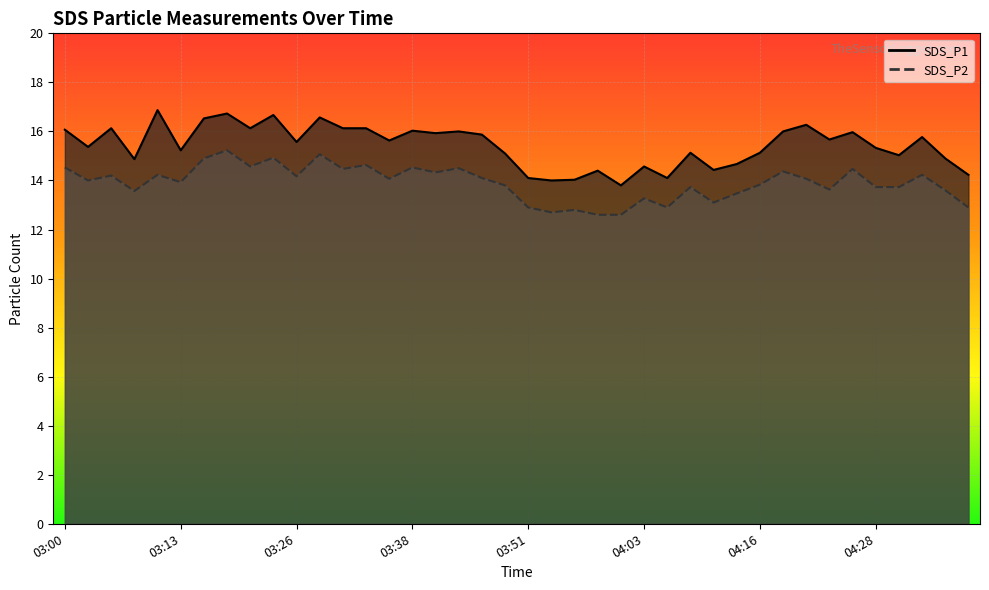

At which label does SDS_P1 reach its minimum?

04:01